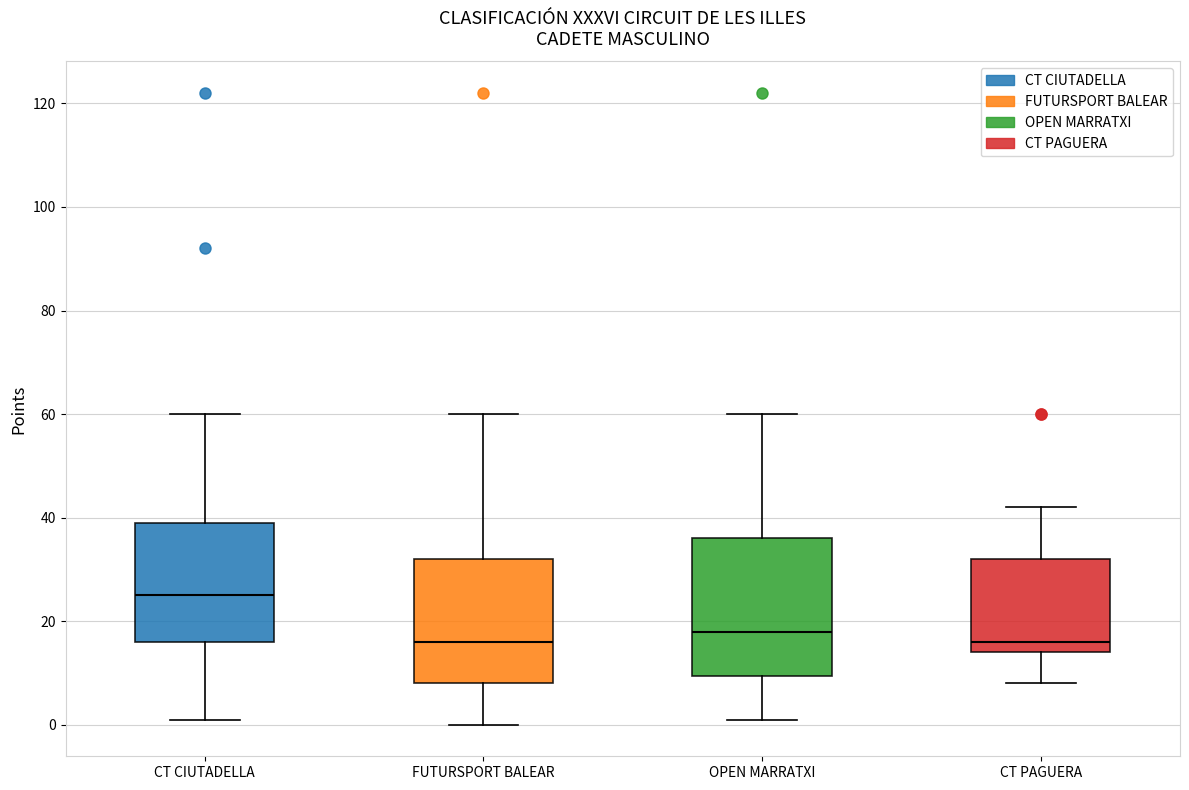

Reading left to right, transcribe this box plot: for each box, give where its median line is, the range the box spans, and where its two whiskers end, as read against the y-axis. The values are not printed on the chart, so give them approximately, as read against the axis.

CT CIUTADELLA: median 26, box 16 to 40, whiskers 2 to 60
FUTURSPORT BALEAR: median 16, box 8 to 32, whiskers 0 to 60
OPEN MARRATXI: median 18, box 10 to 36, whiskers 2 to 60
CT PAGUERA: median 16, box 14 to 32, whiskers 8 to 42